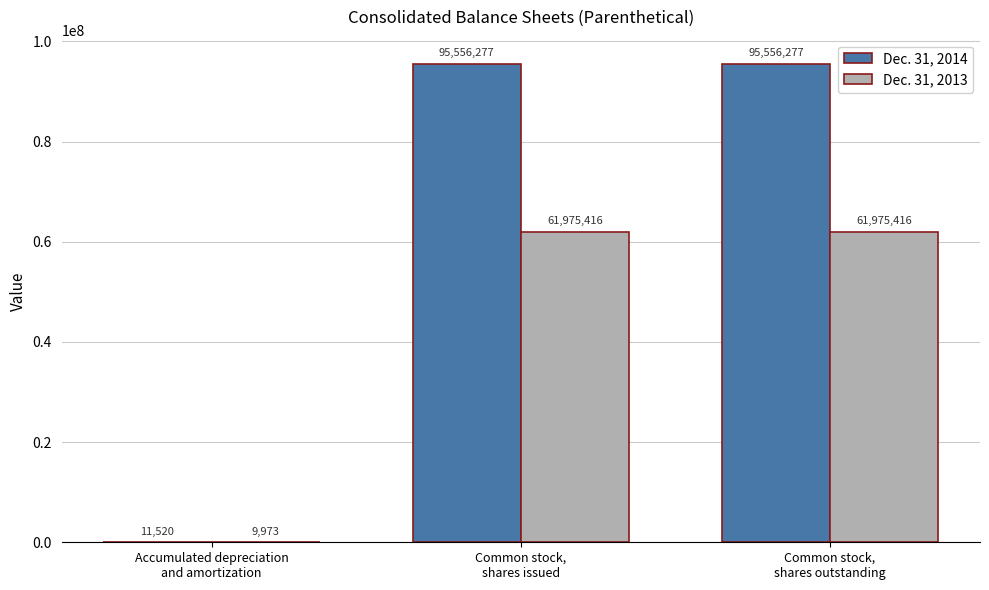

At which label is Dec. 31, 2013 closest to 30992694?

Accumulated depreciation
and amortization